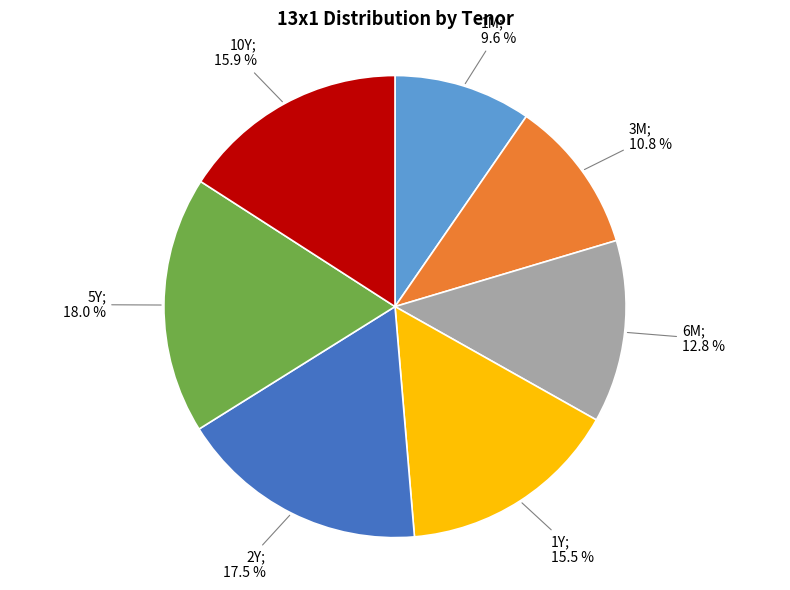

Is there a majority slice in this chart?

No